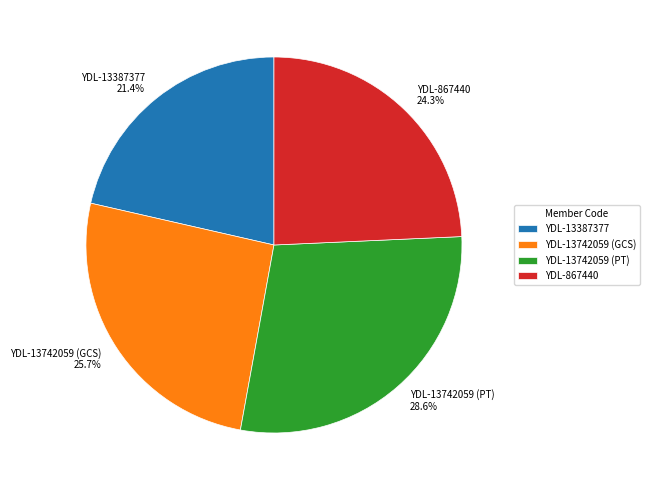

True or false: YDL-13742059 (GCS) accounts for 26% of the total.

True